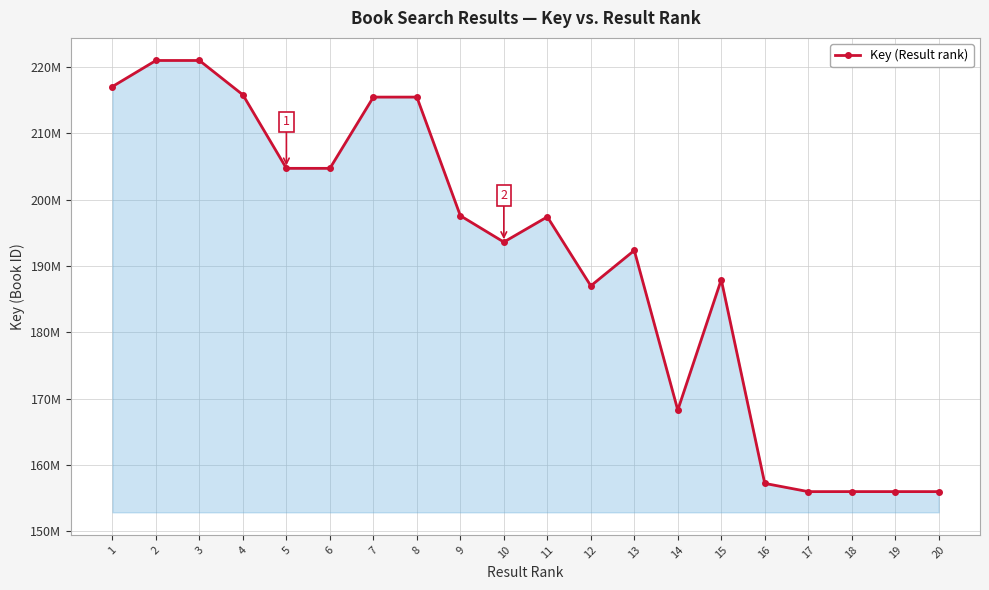

List the labels in order of value, smallest first.

17, 20, 19, 18, 16, 14, 12, 15, 13, 10, 11, 9, 6, 5, 8, 7, 4, 1, 2, 3